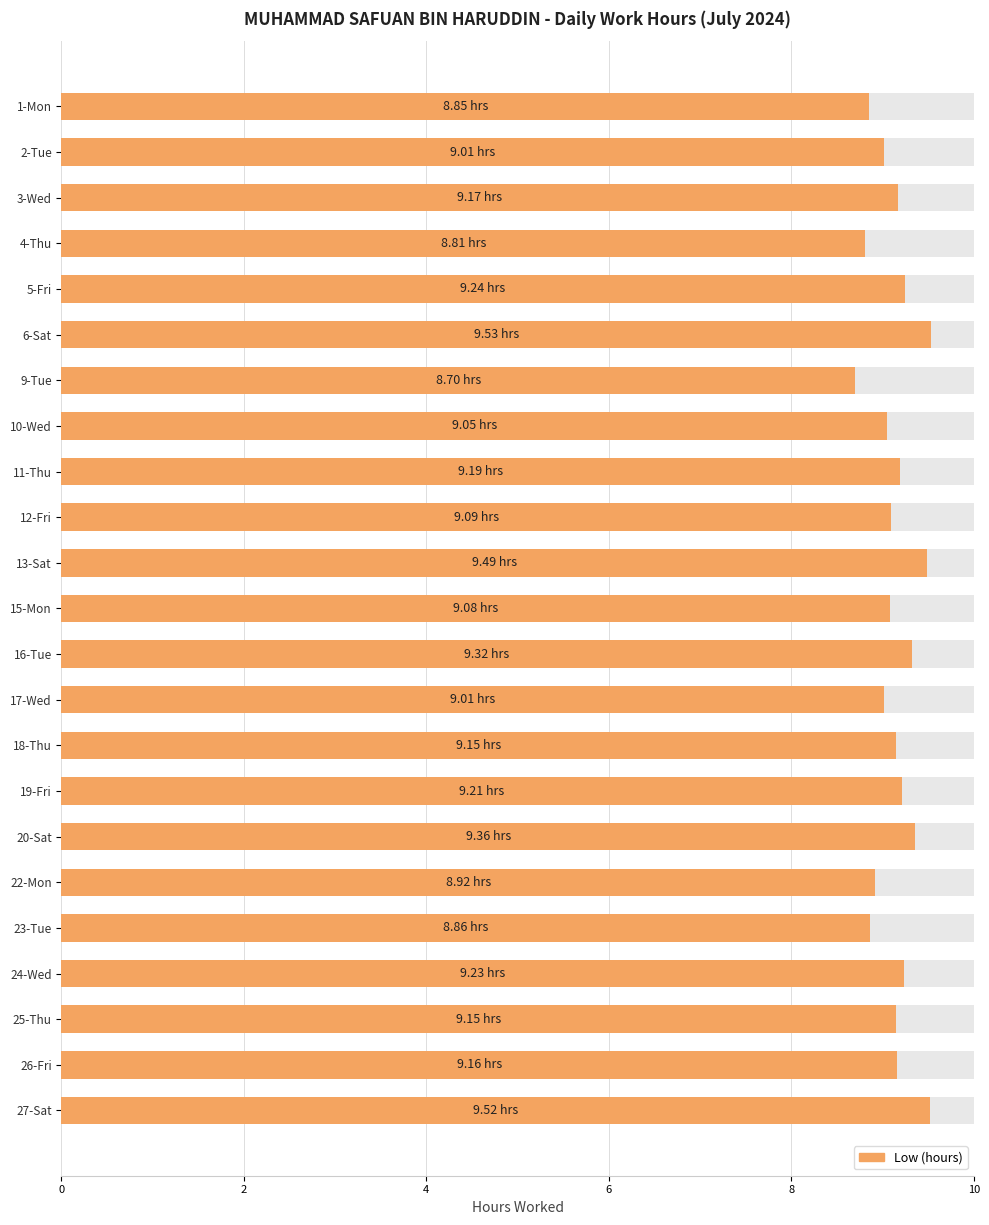

Are the bars grouped side by side (vs. stacked)?

No